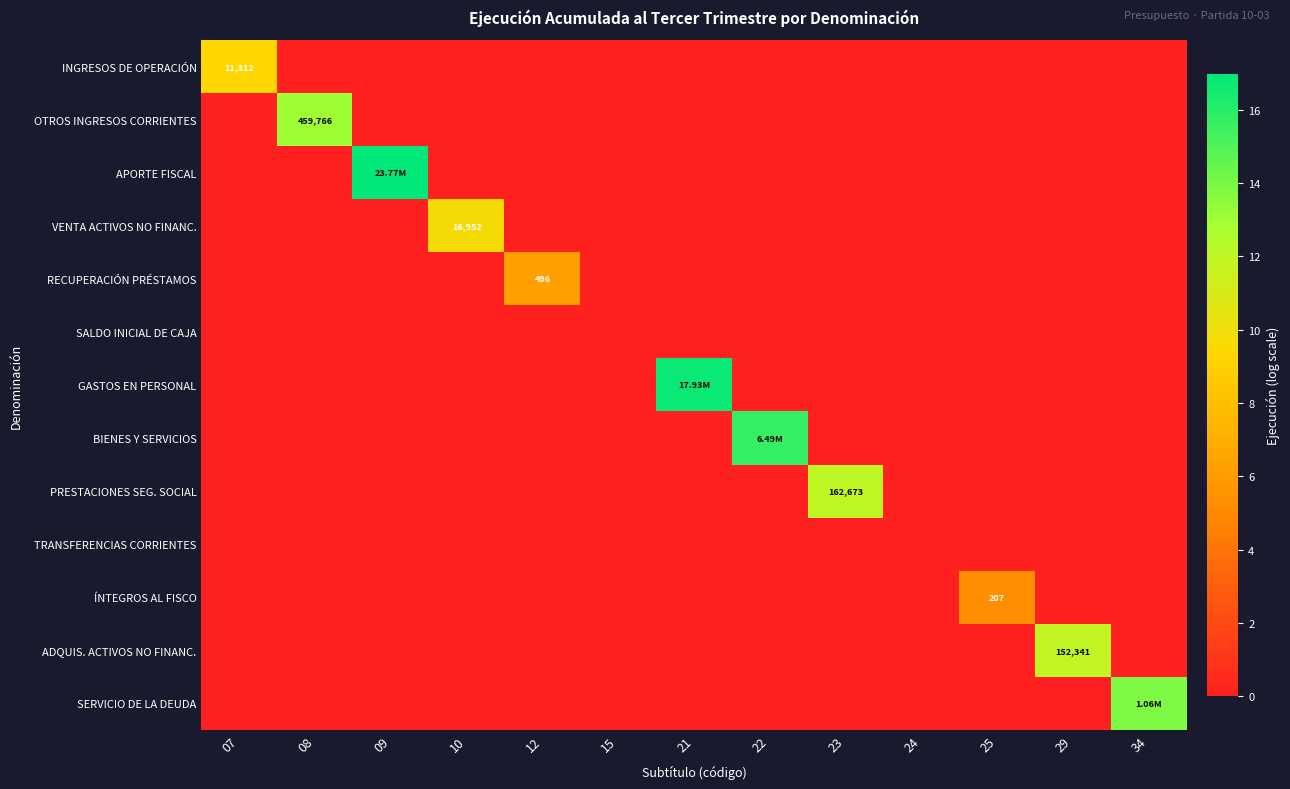

Is the value of SALDO INICIAL DE CAJA at 08 greater than the value of INGRESOS DE OPERACIÓN at 12?

No